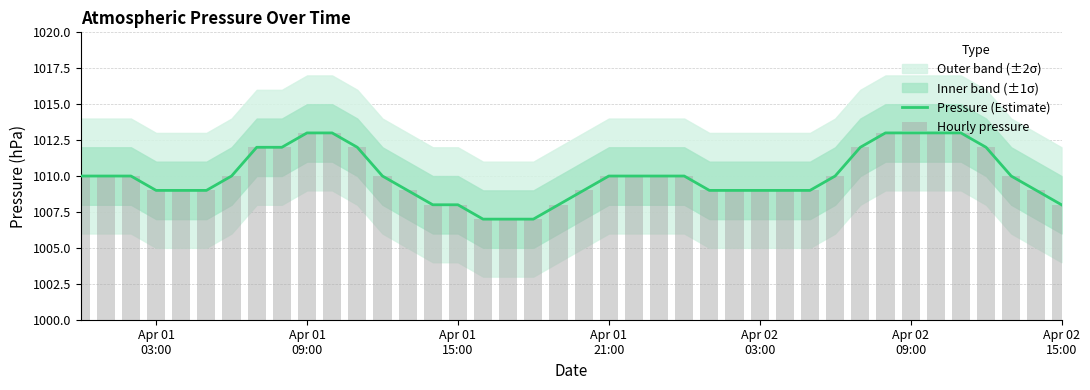

At which category is the sum across all series the highest?

Apr 01 09:00